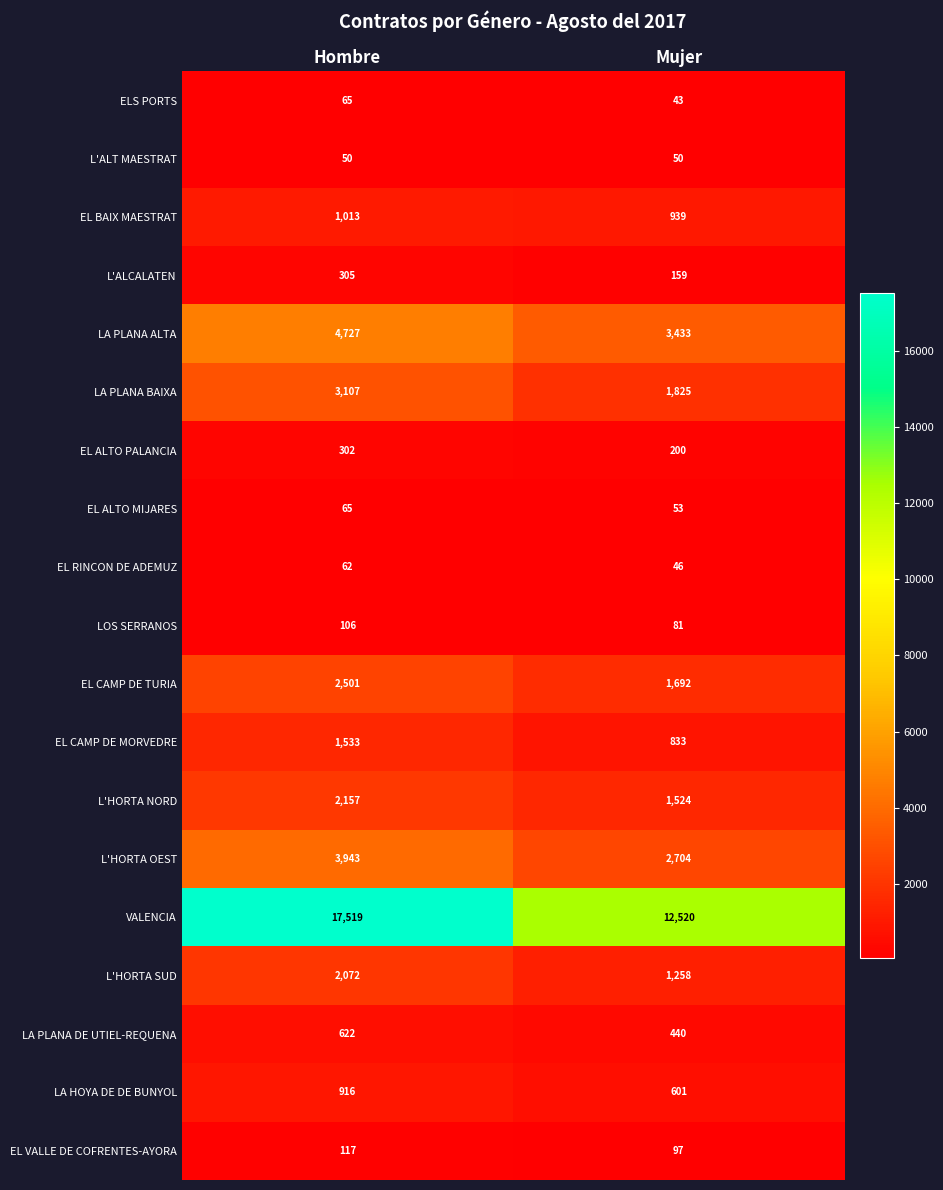

What is the total value across all series at Mujer?

28498